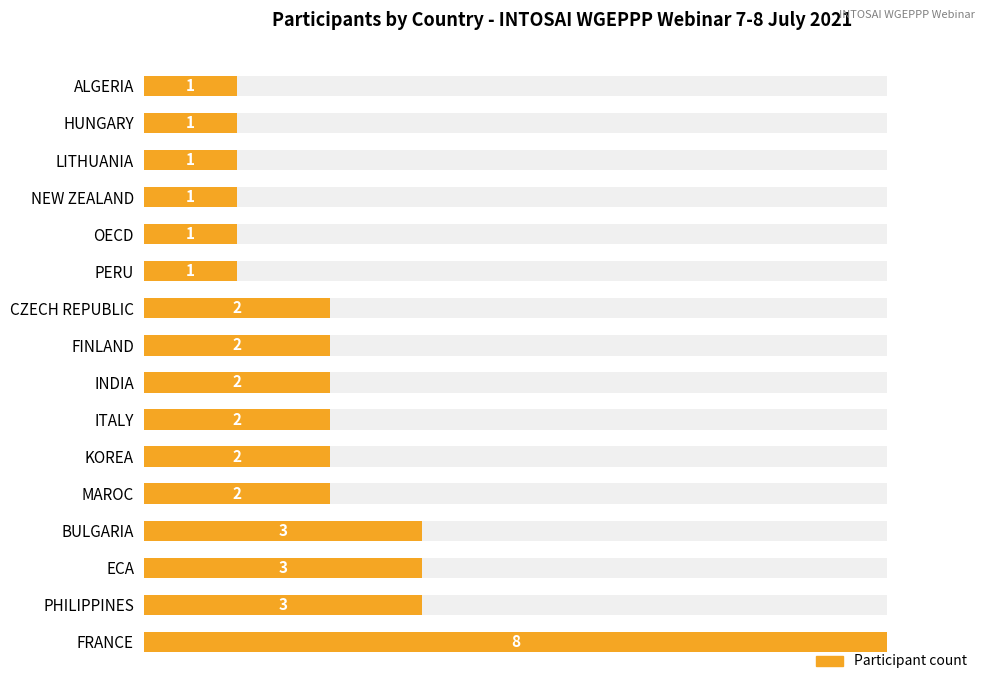

What is the value of the 8th bar from the left?

2